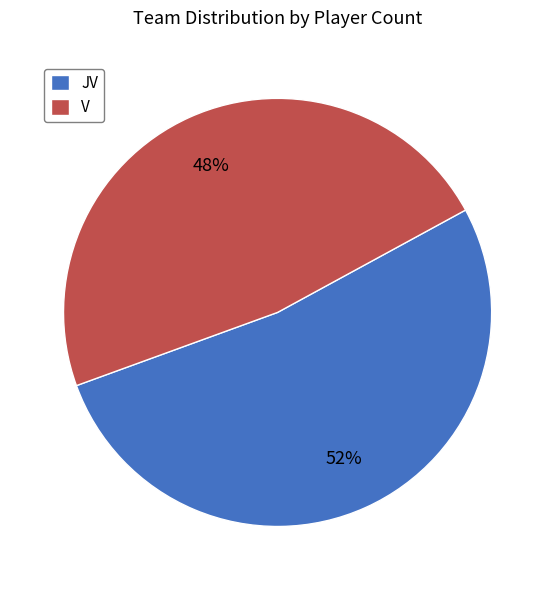

Rank the categories by value from lowest to highest.

V, JV